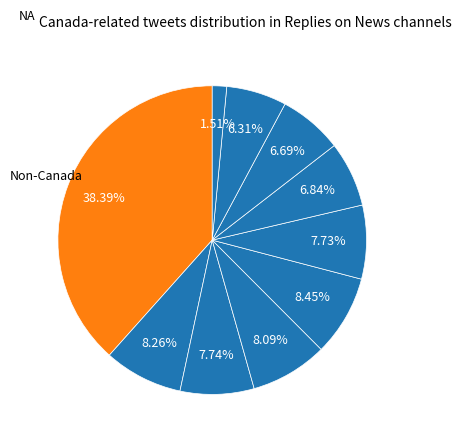

To the nearest percent, what is the average slice percentage?

10%